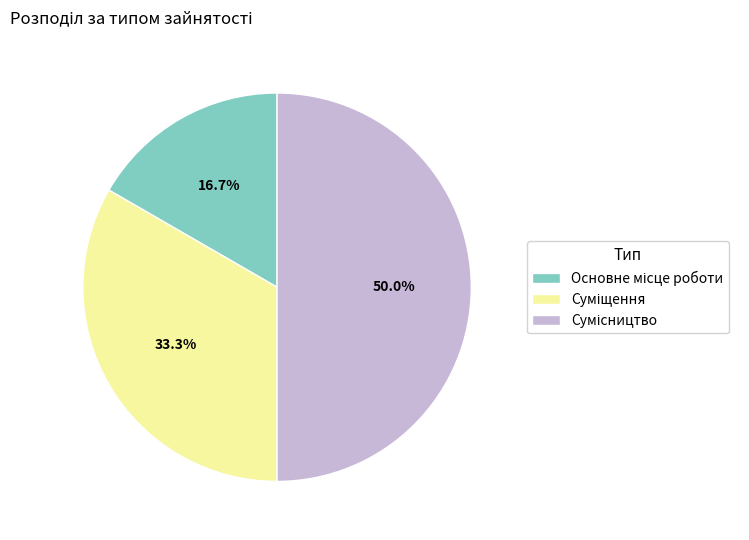

To the nearest percent, what is the difference between the Сумісництво and Основне місце роботи slice percentages?

33%